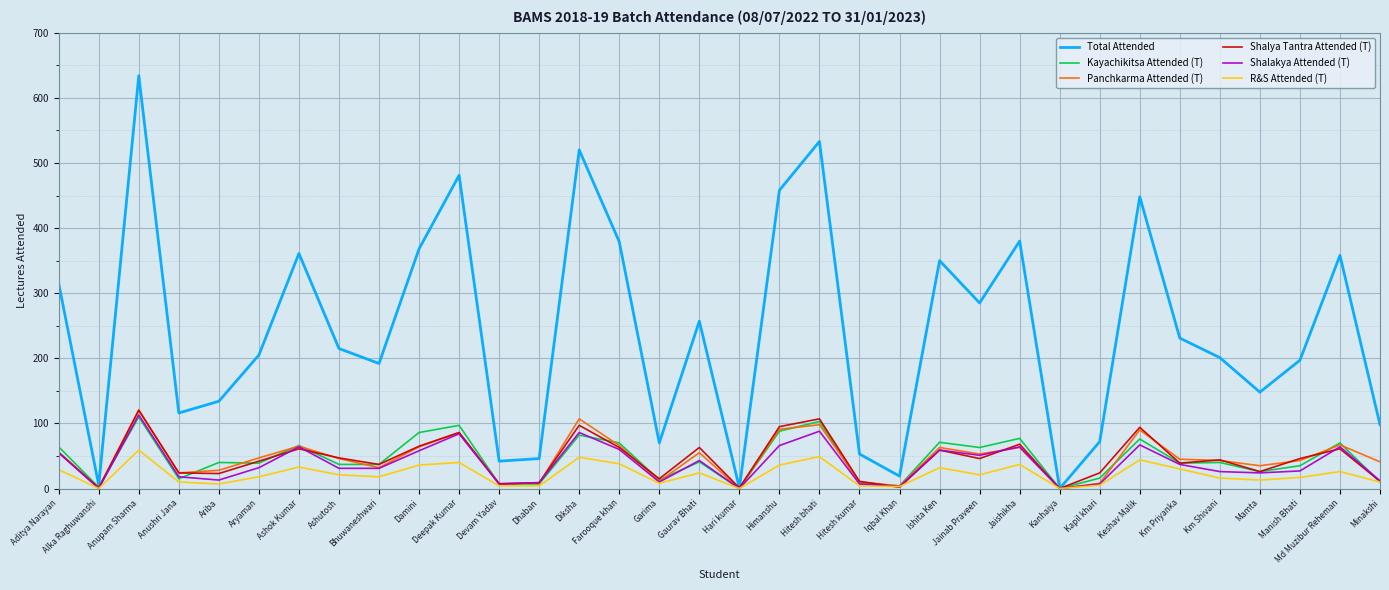

Which series has the widest spread of values?

Total Attended